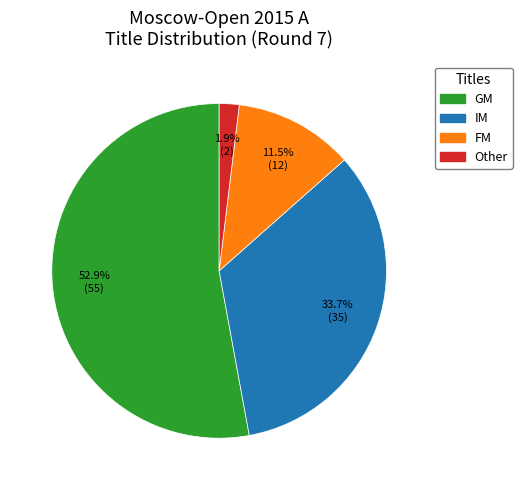

Is there any slice that represents more than half of the pie?

Yes